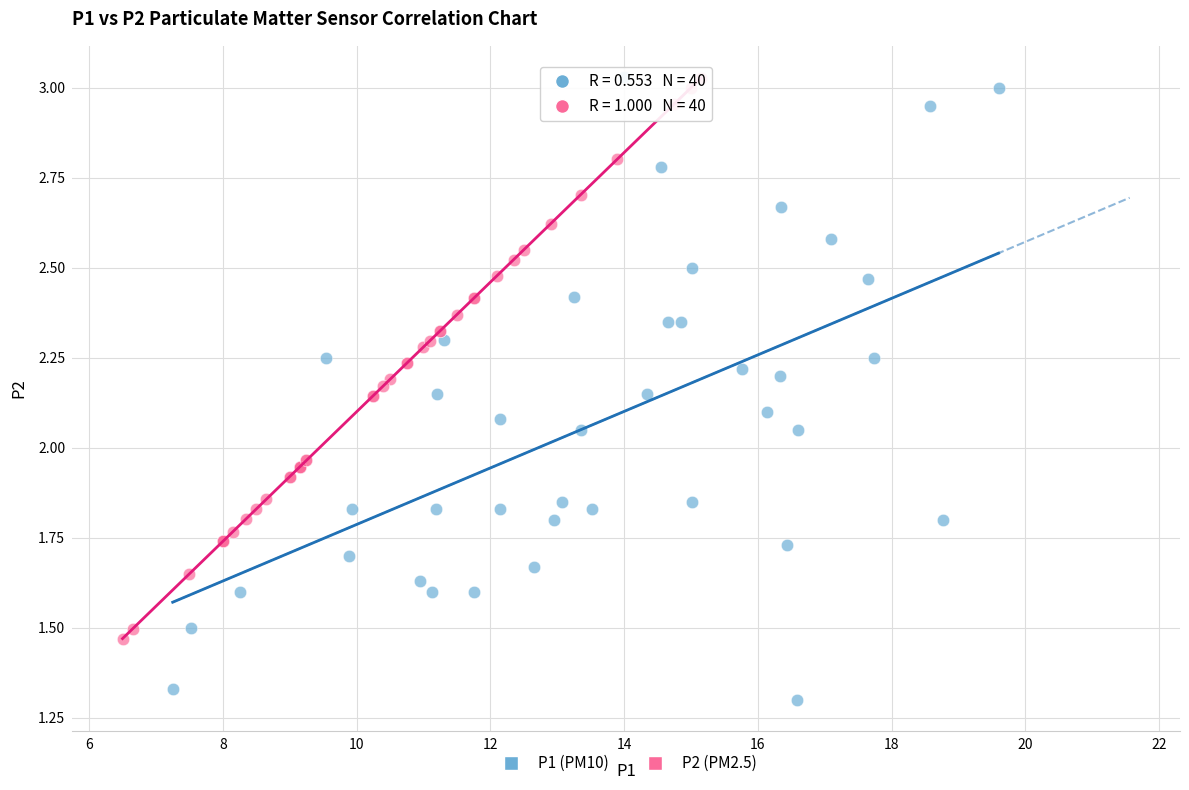

Which series has the largest Y range (max minus min)?

P1 (PM10)